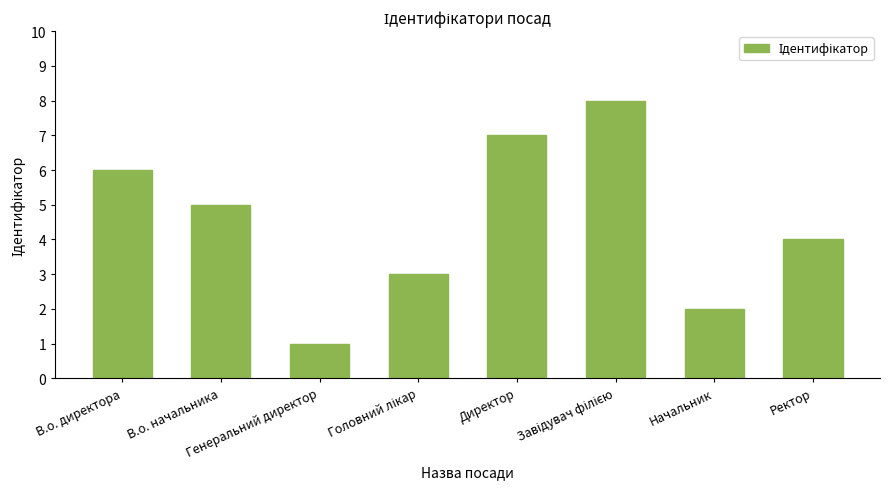

What is the sum of all values?

36